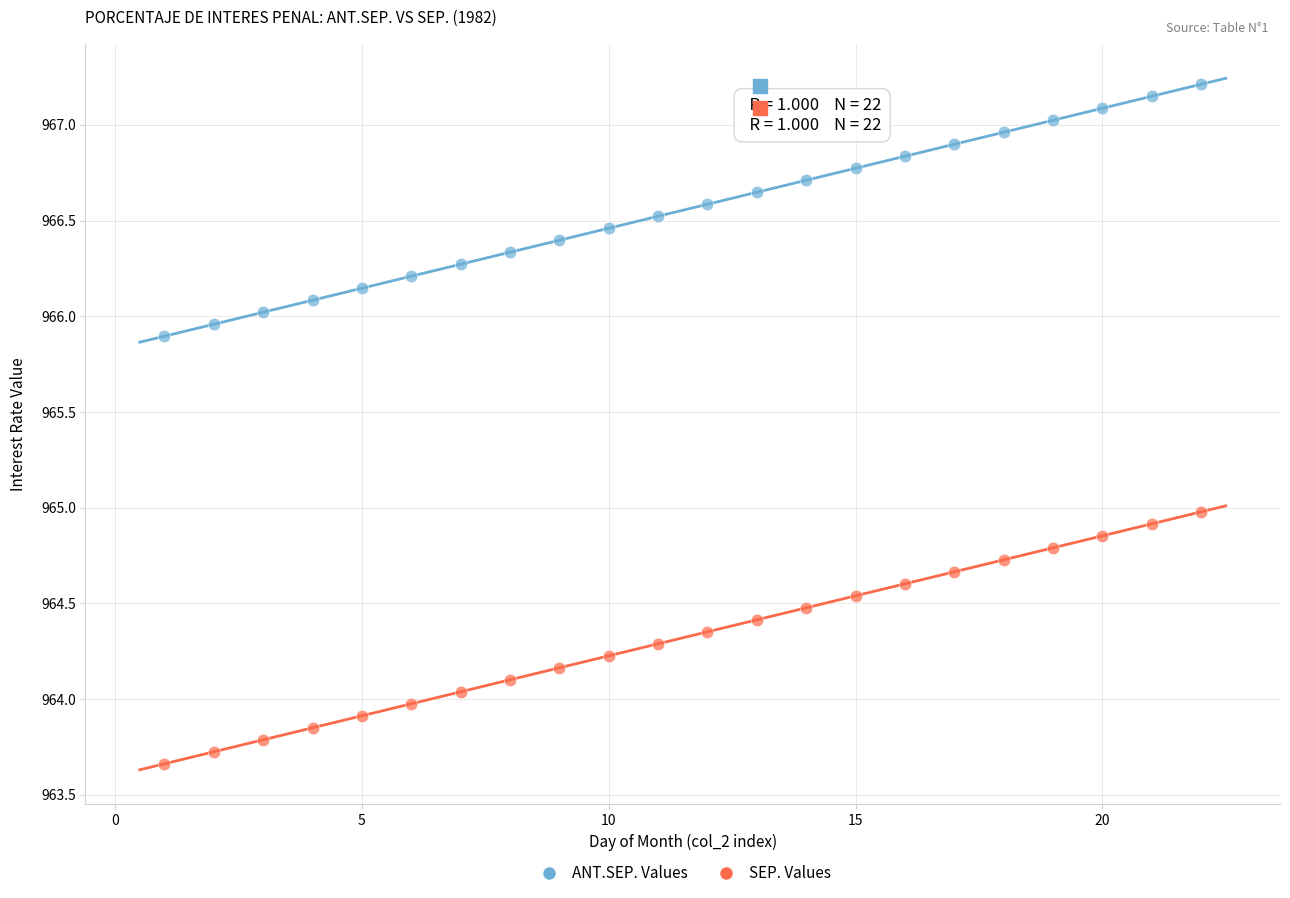

Across all data points, what is the range of Y values (max minus min)?

3.5